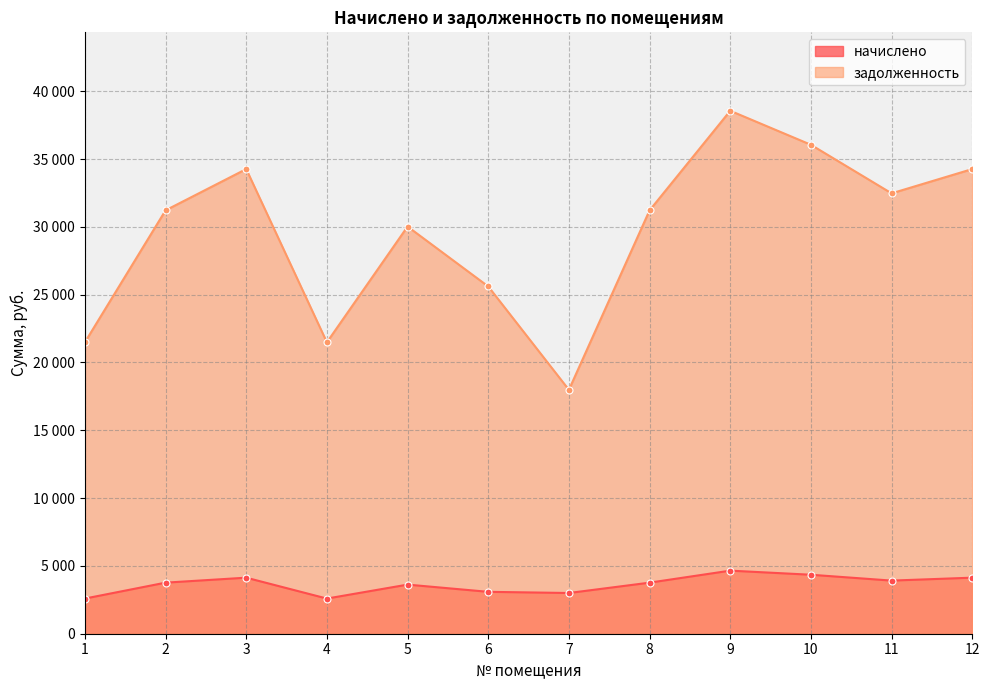

The value of задолженность at 6 is 25606.1. True or false?

True